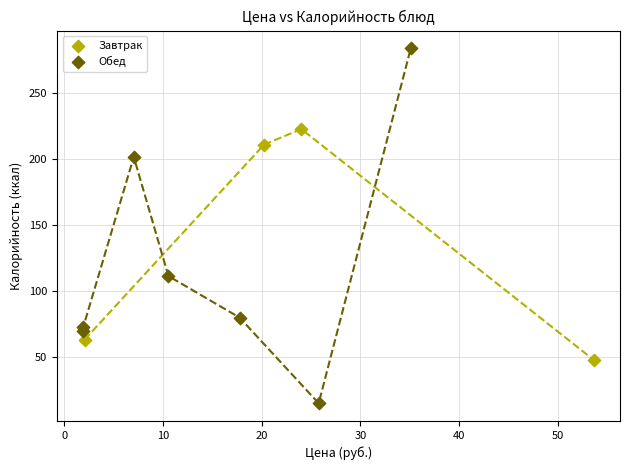

Which series contains the highest Y value?

Обед